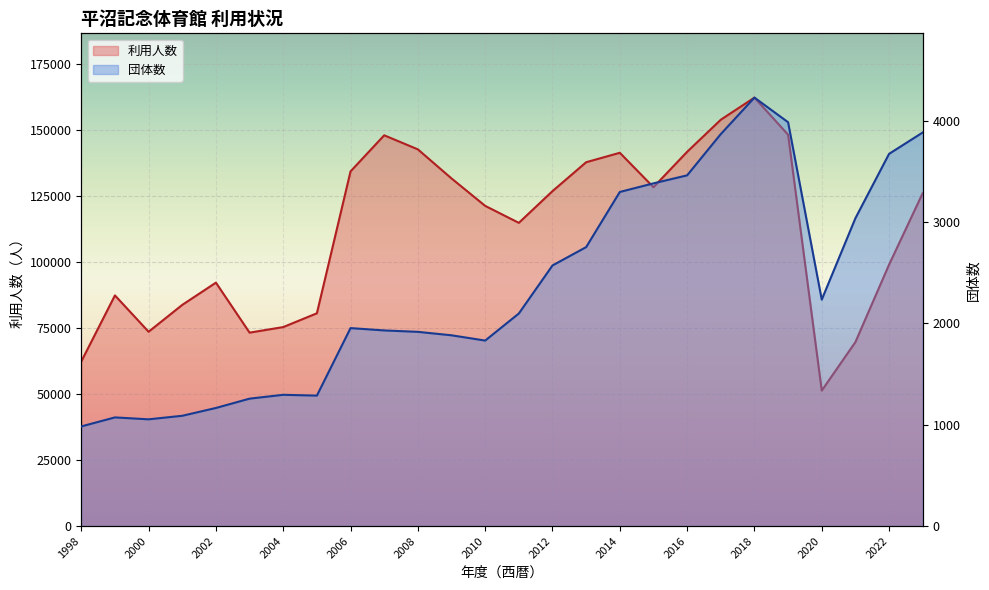

The 団体数 series shows 875 at 2018. True or false?

False